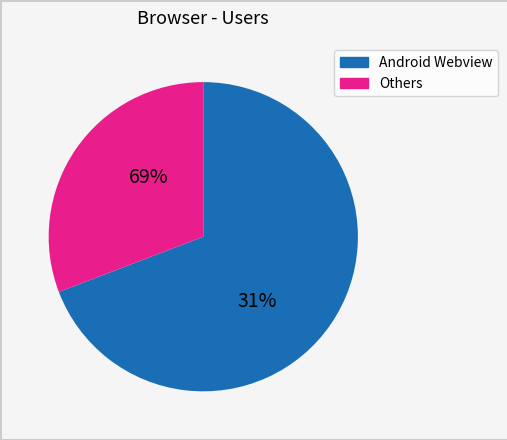

Is it true that Internet Explorer is 11% of the pie?

False